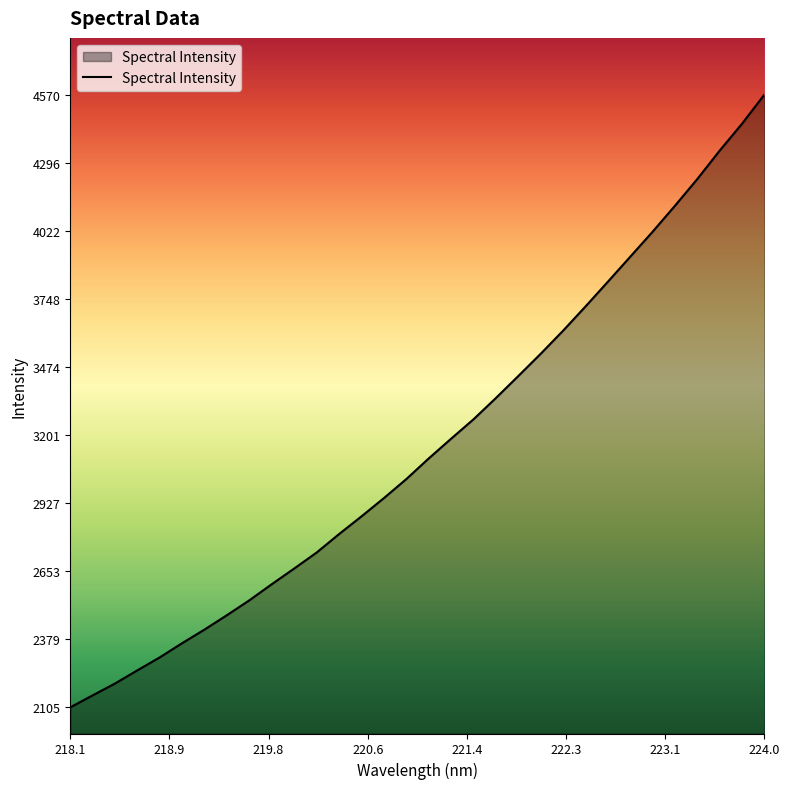

How many categories are shown in the chart?

32